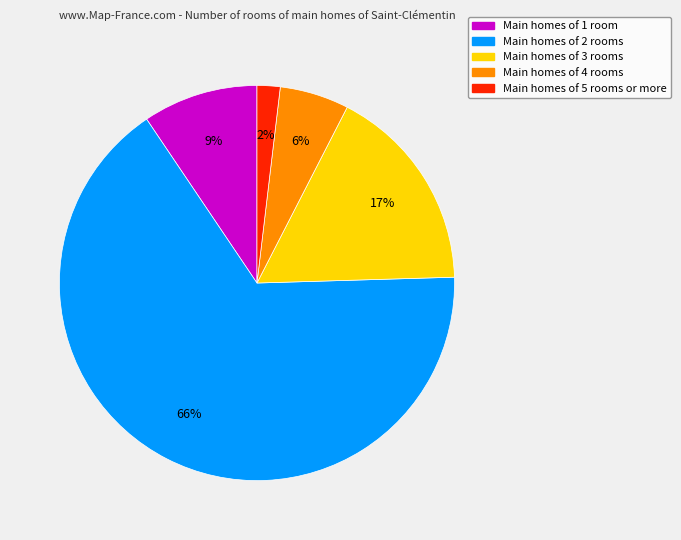

Count the number of slices in the pie.

5